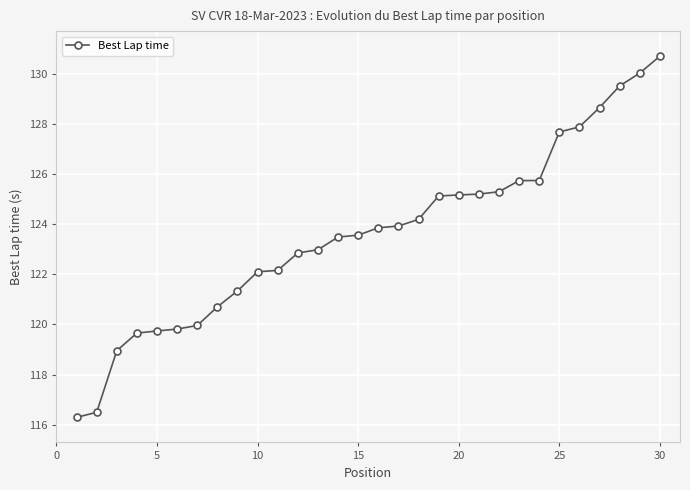

What is the minimum value shown in the chart?

116.3